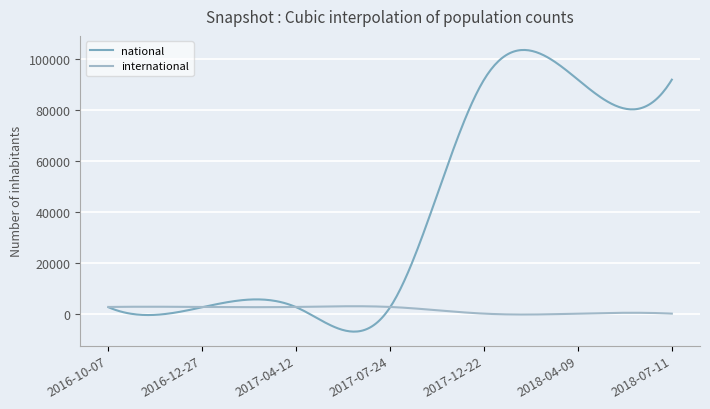

List the series in order of their peak value, highest first.

national, international